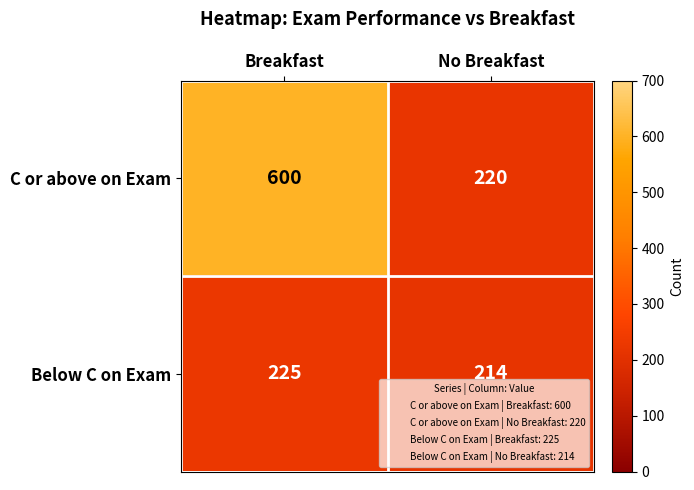

At which label does C or above on Exam reach its peak?

Breakfast